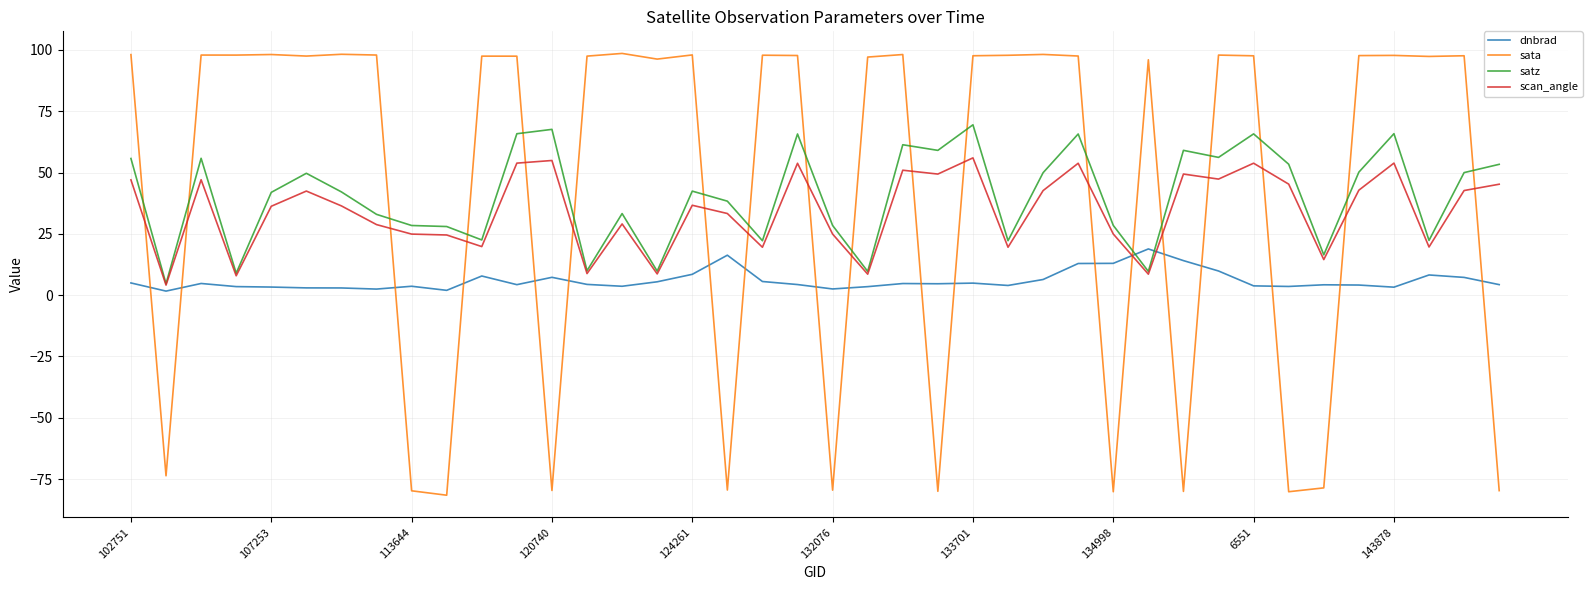

What is the highest value of the dnbrad series?

18.8